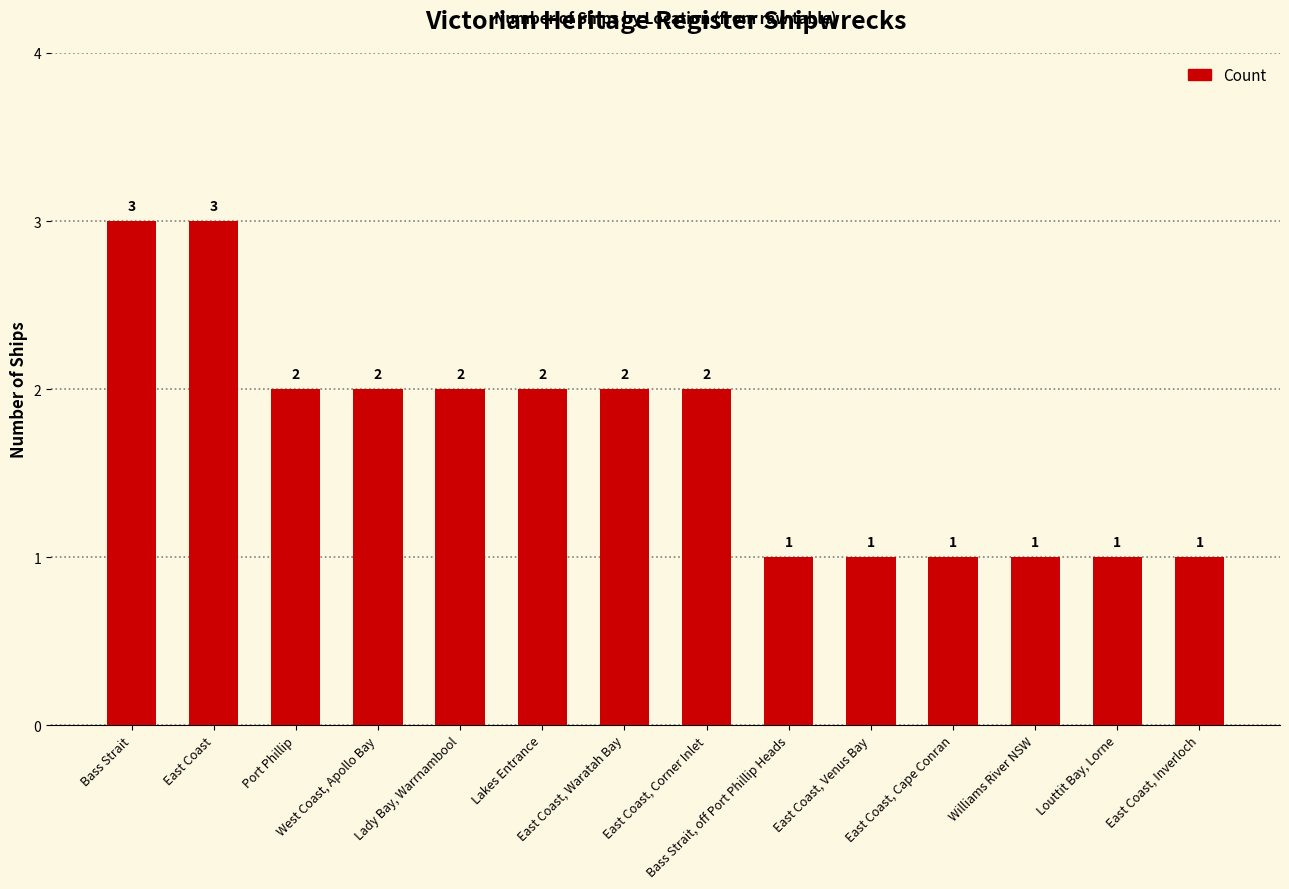

Reading left to right, list all the values displayed in this chart.

Bass Strait=3	East Coast=3	Port Phillip=2	West Coast, Apollo Bay=2	Lady Bay, Warrnambool=2	Lakes Entrance=2	East Coast, Waratah Bay=2	East Coast, Corner Inlet=2	Bass Strait, off Port Phillip Heads=1	East Coast, Venus Bay=1	East Coast, Cape Conran=1	Williams River NSW=1	Louttit Bay, Lorne=1	East Coast, Inverloch=1